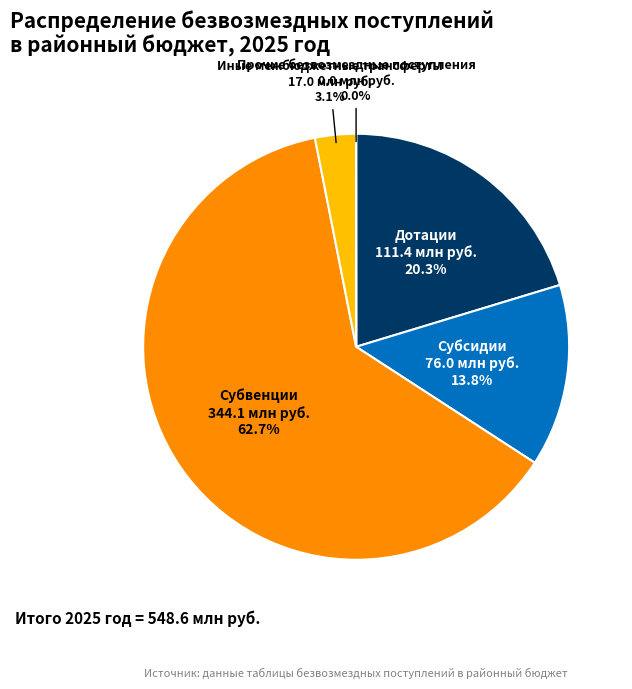

Combined, do Субвенции and Иные межбюджетные трансферты account for over 50%?

Yes